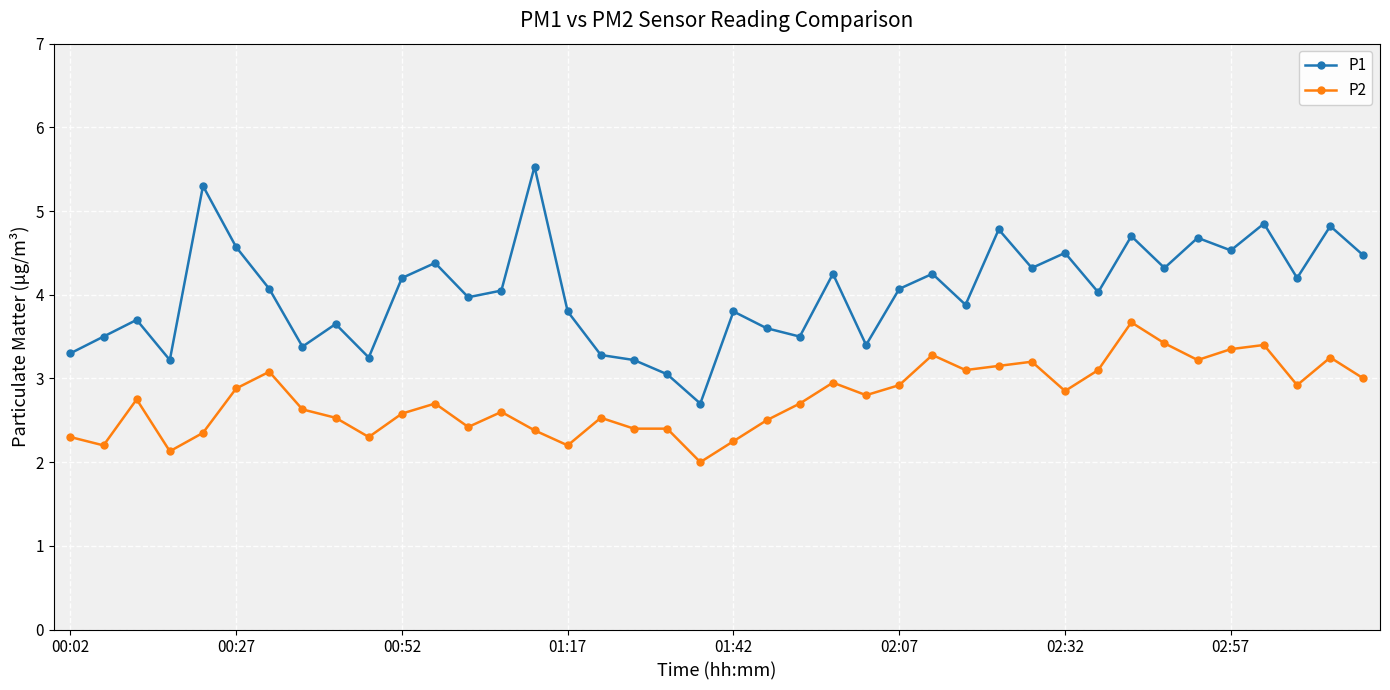

Does the chart have visible grid lines?

Yes